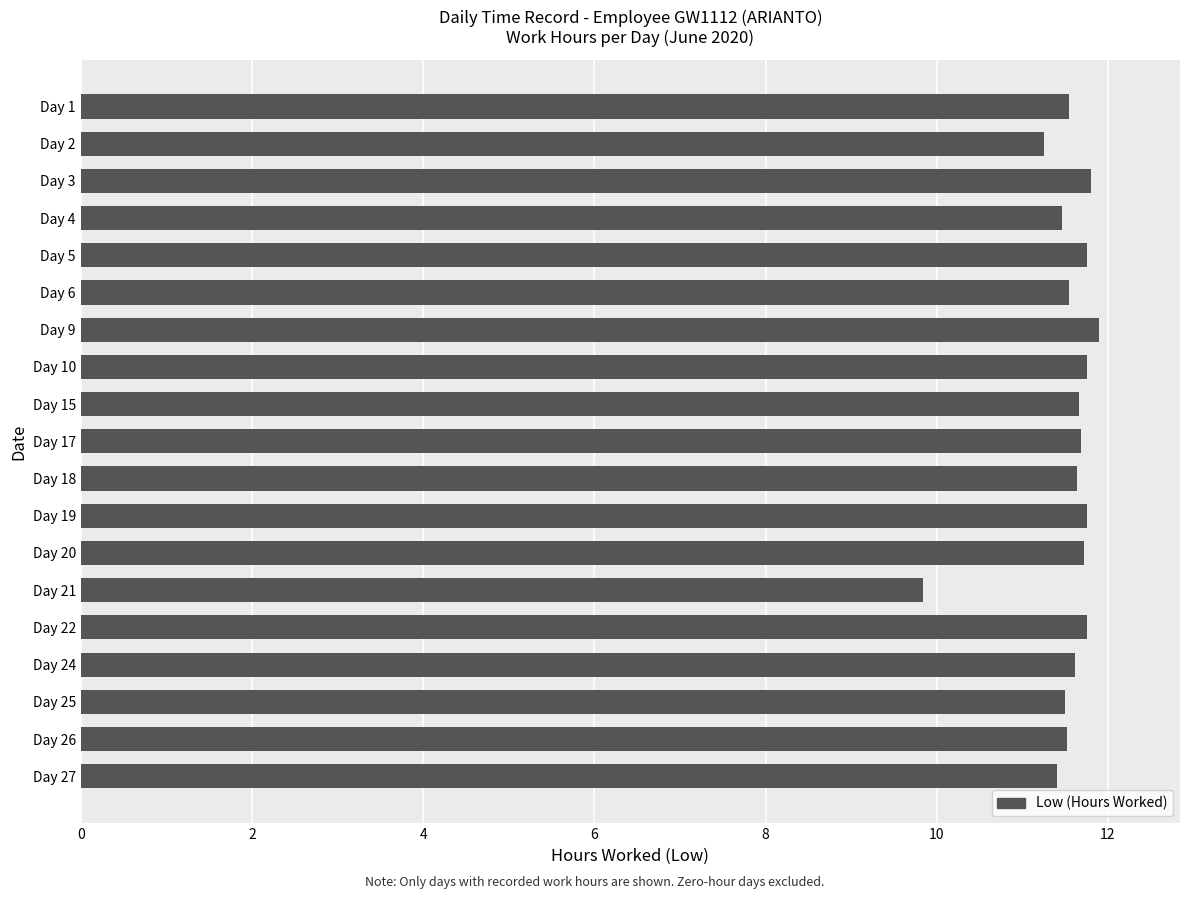

What is the ratio of the value at Day 4 to the value at Day 19?

1.0